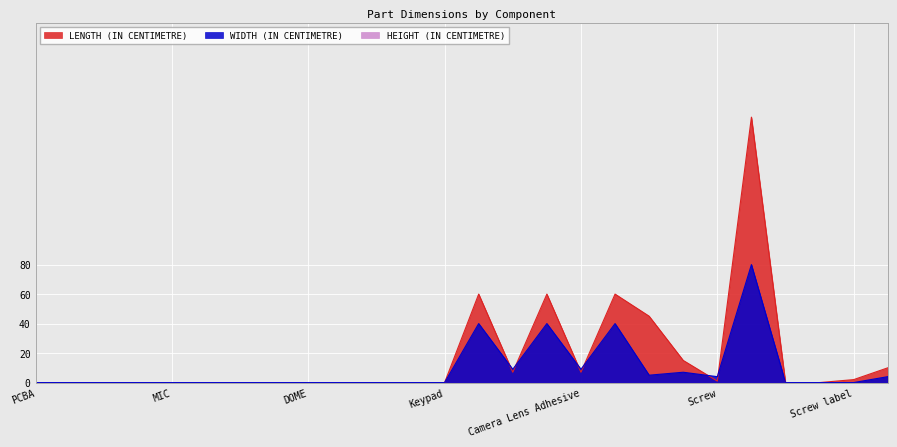

The value of LENGTH (IN CENTIMETRE) at Housing-C is 0. True or false?

True